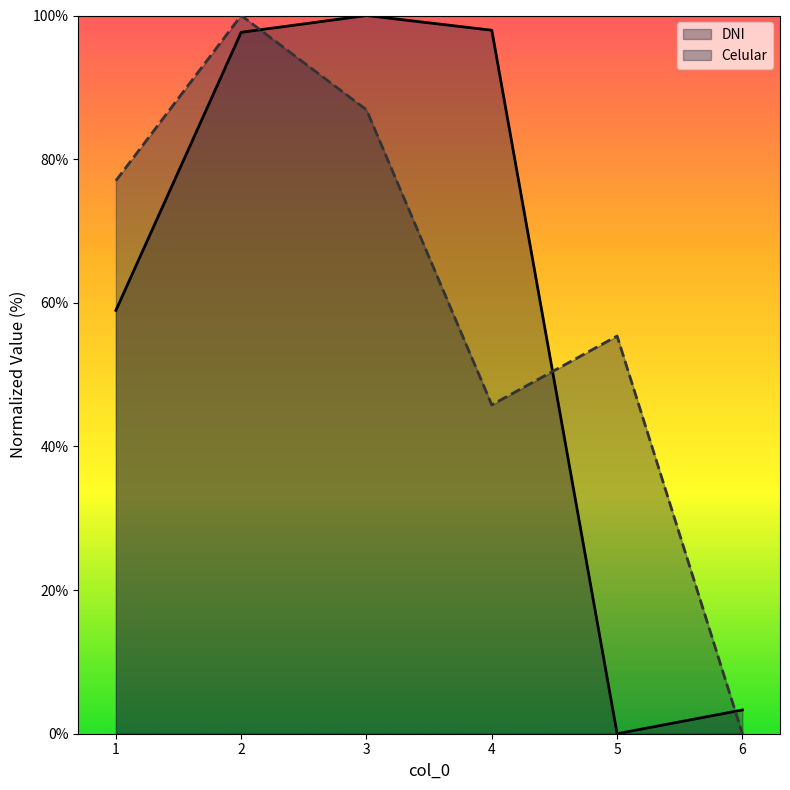

At which label does Celular first exceed 76?

1